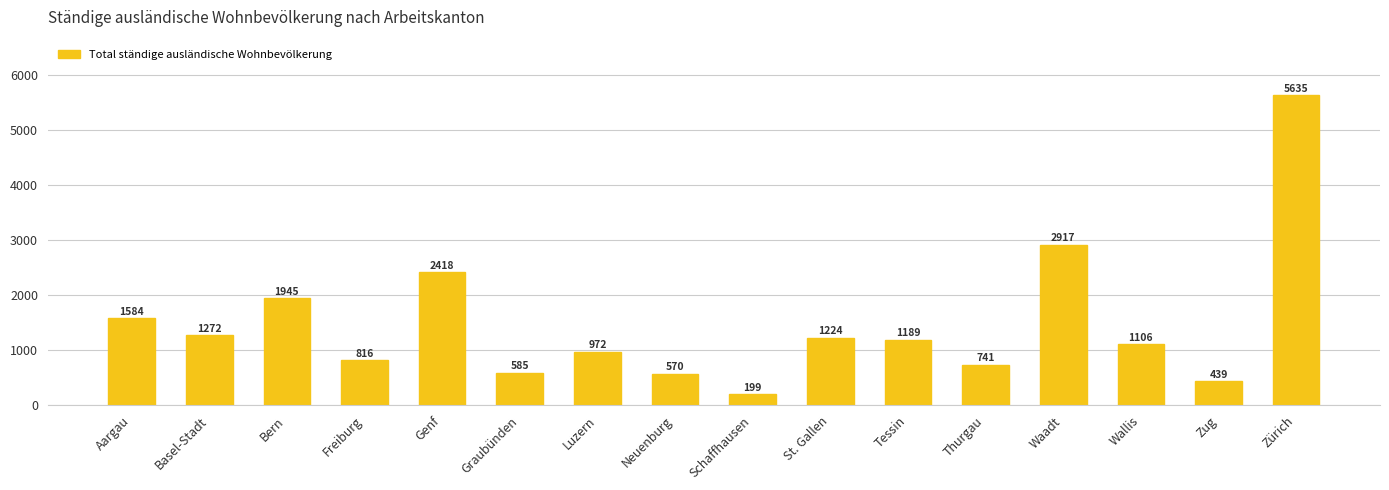

Rank the categories by value from highest to lowest.

Zürich, Waadt, Genf, Bern, Aargau, Basel-Stadt, St. Gallen, Tessin, Wallis, Luzern, Freiburg, Thurgau, Graubünden, Neuenburg, Zug, Schaffhausen